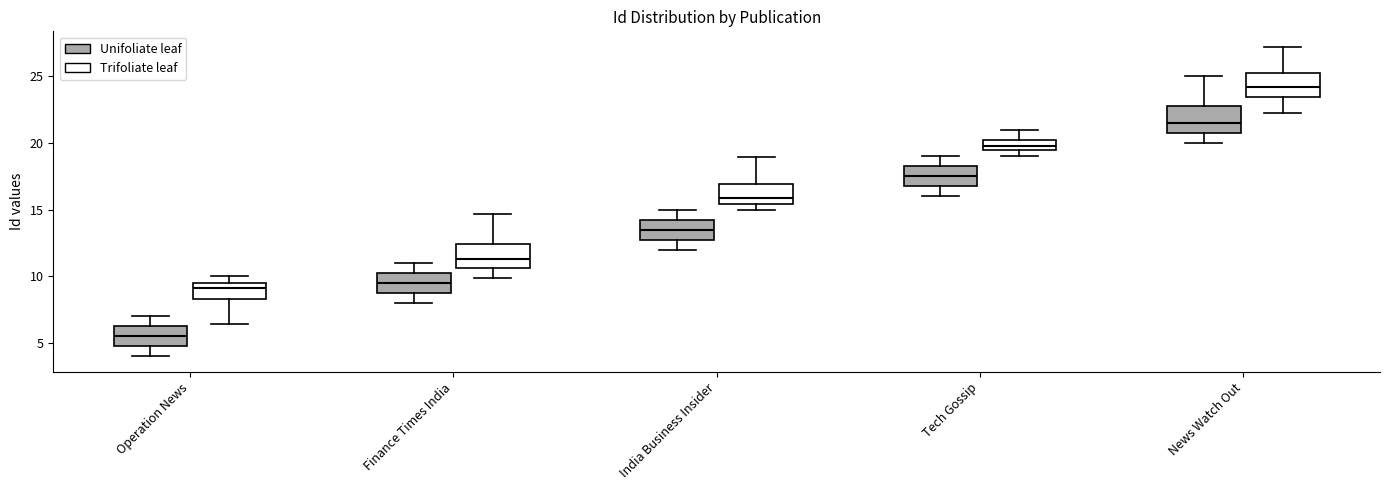

Which box's median line is the highest?

News Watch Out (Trifoliate leaf)